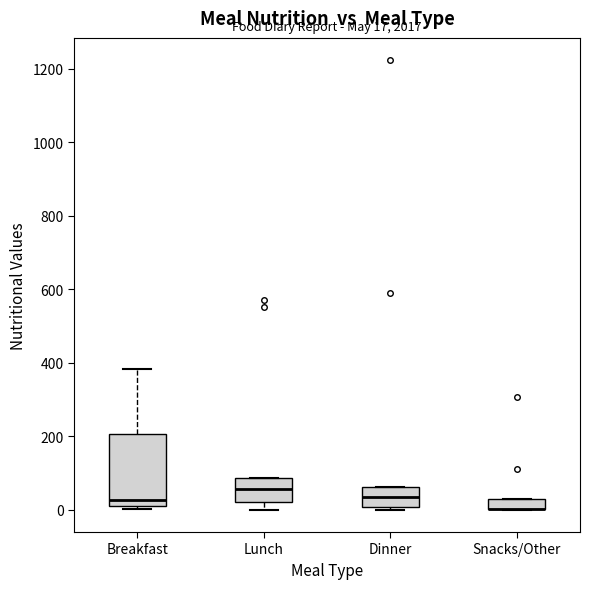

Comparing the boxes themselves (not the whiskers), which one is the tallest?

Breakfast